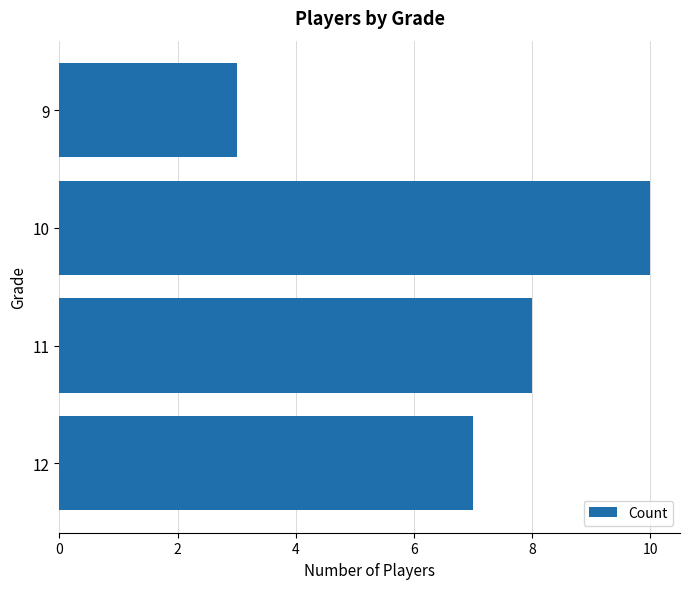

What is the ratio of the value at 9 to the value at 11?

0.4